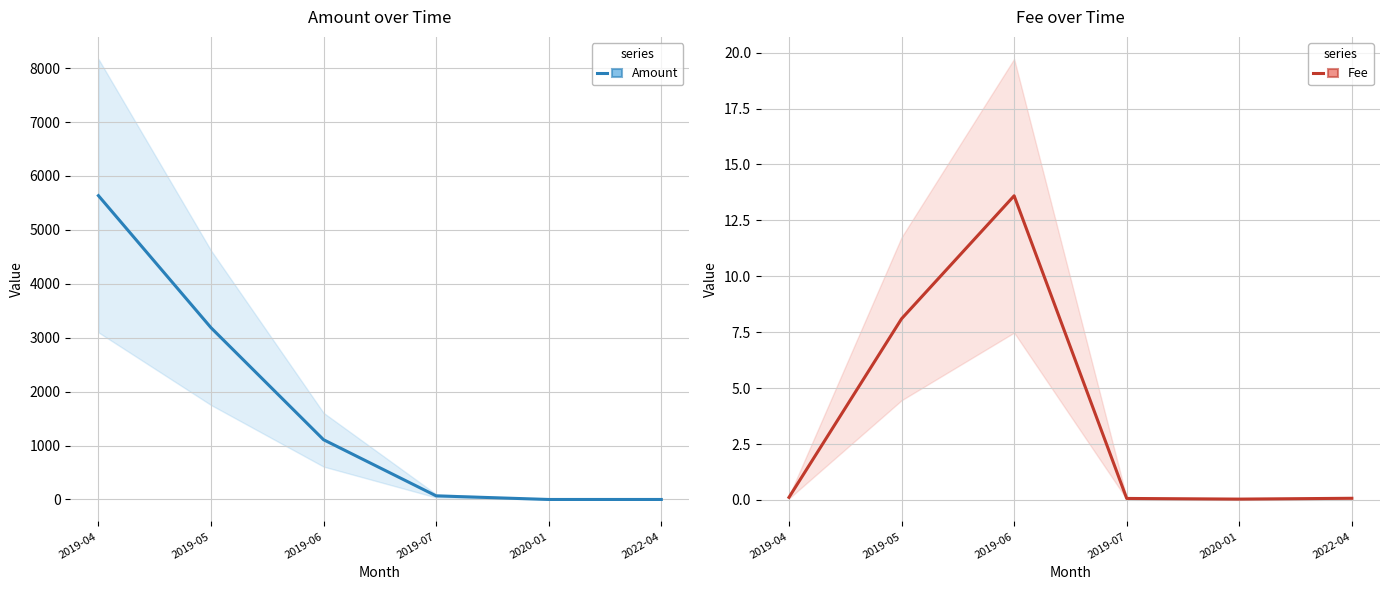

Reading left to right, extract all data points from this chart.

Amount: 2019-04=5635.0	2019-05=3185.8	2019-06=1108.0	2019-07=67.0	2020-01=0.0	2022-04=0.0
Fee: 2019-04=0.1	2019-05=8.1	2019-06=13.6	2019-07=0.1	2020-01=0.0	2022-04=0.1